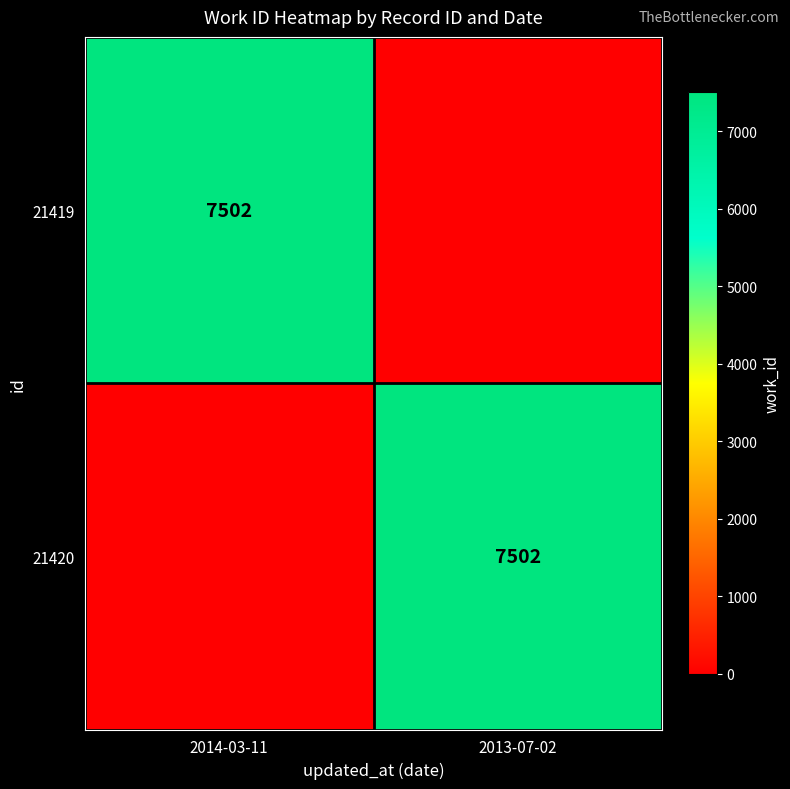

True or false: 21420 has a value of 2410 at 2013-07-02.

False